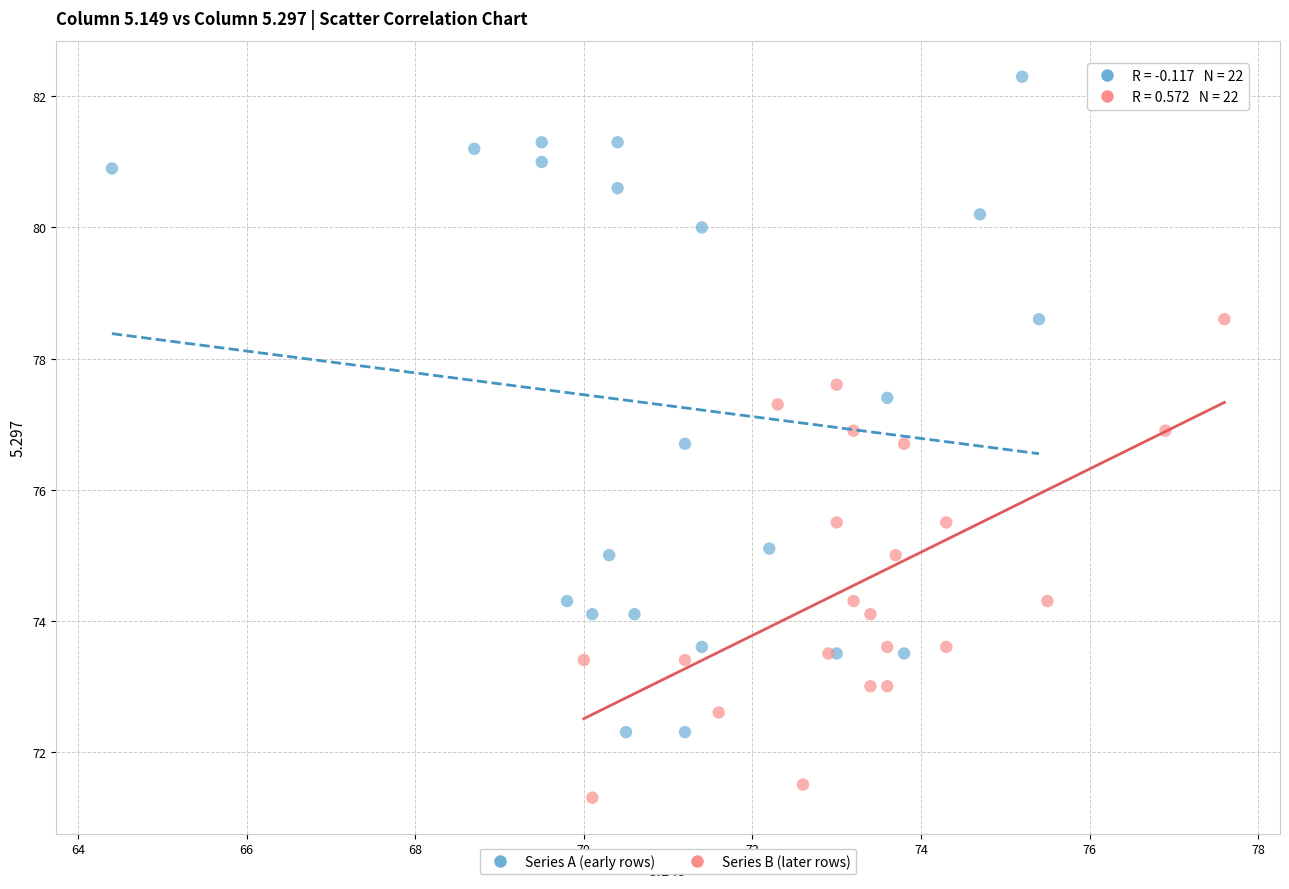

Which series has the largest Y range (max minus min)?

Series A (early rows)